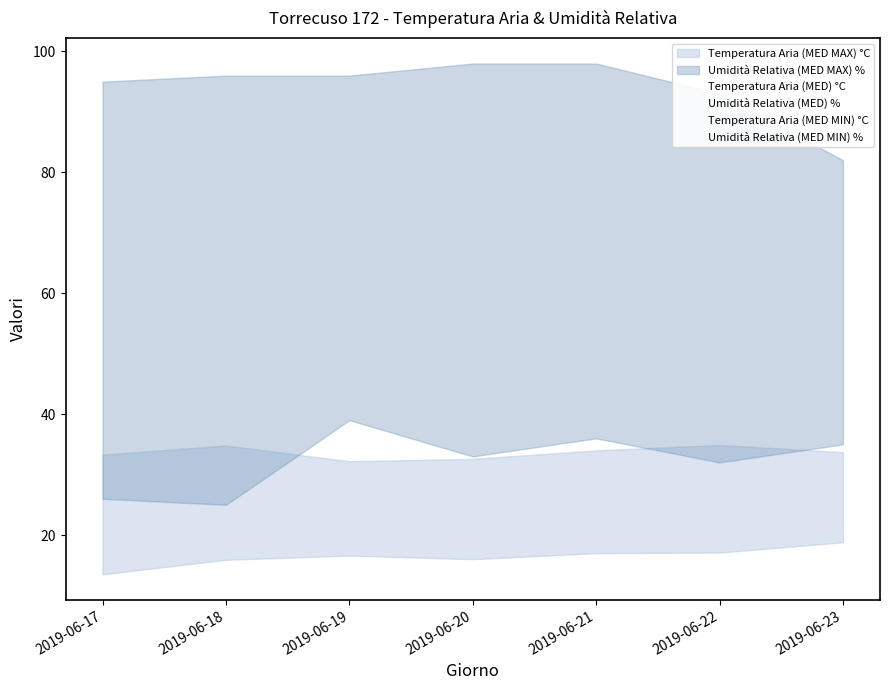

True or false: Umidità Relativa (MED MIN) % has a value of 11.1 at 2019-06-22.

False